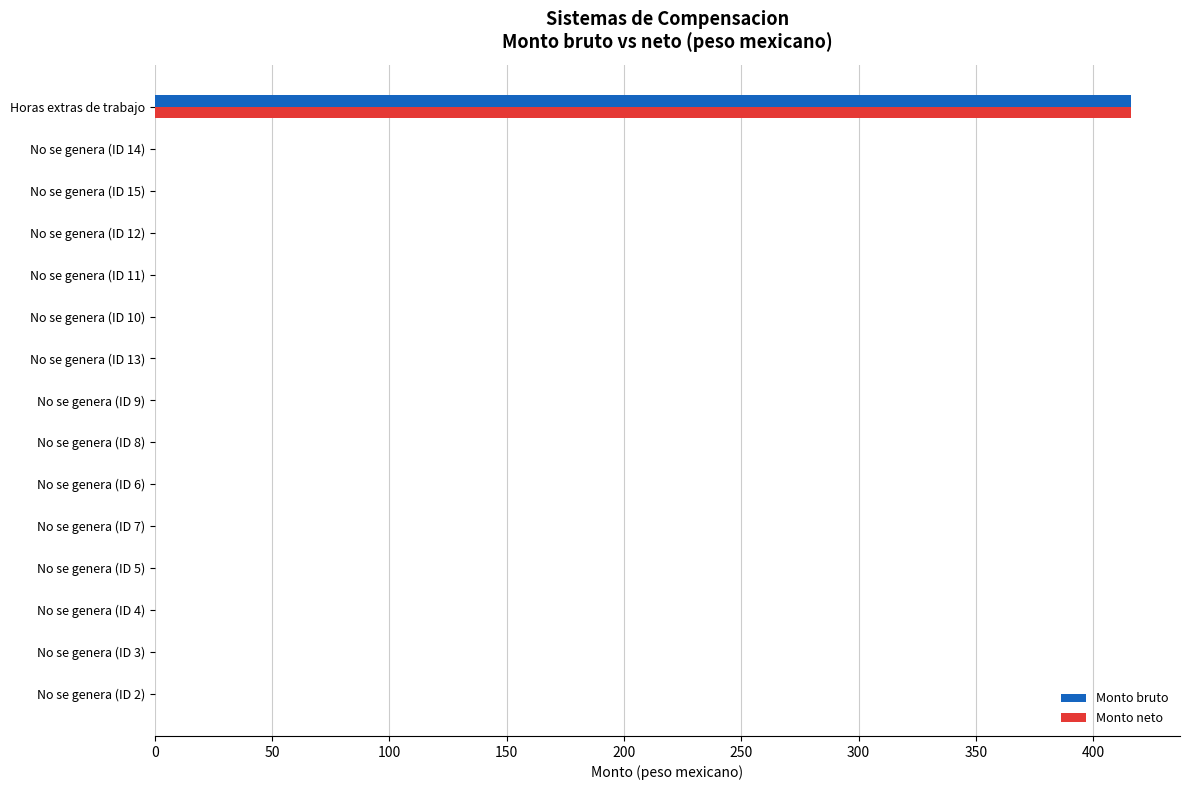

How many data points does each series have?

15